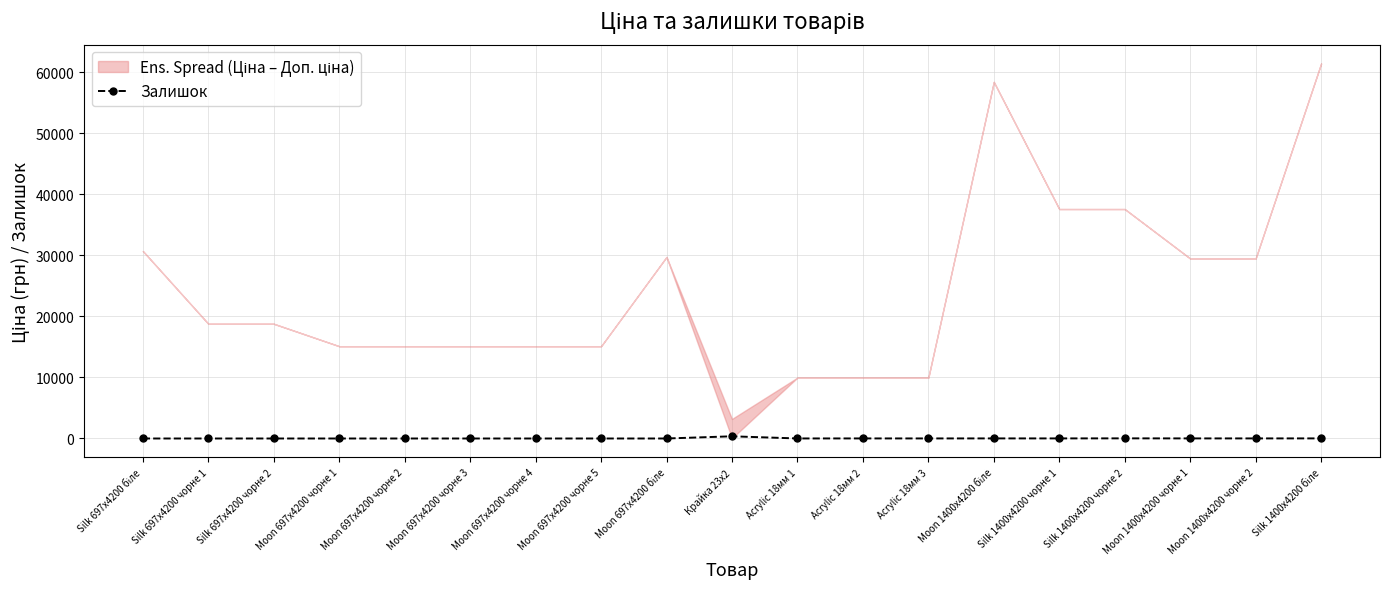

How many data points are less than 7?

9